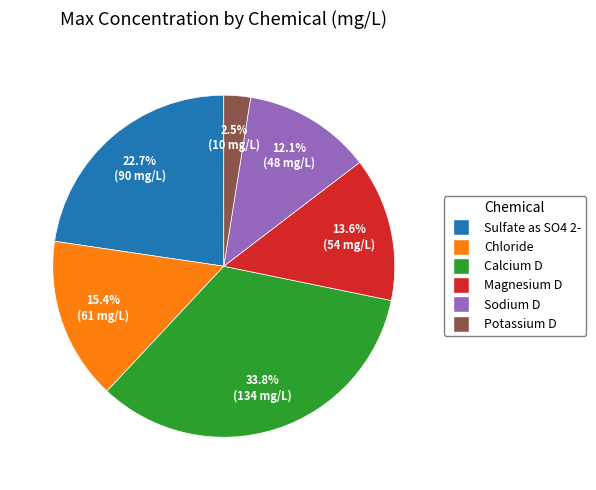

Is the sum of Magnesium D and Calcium D greater than half?

No